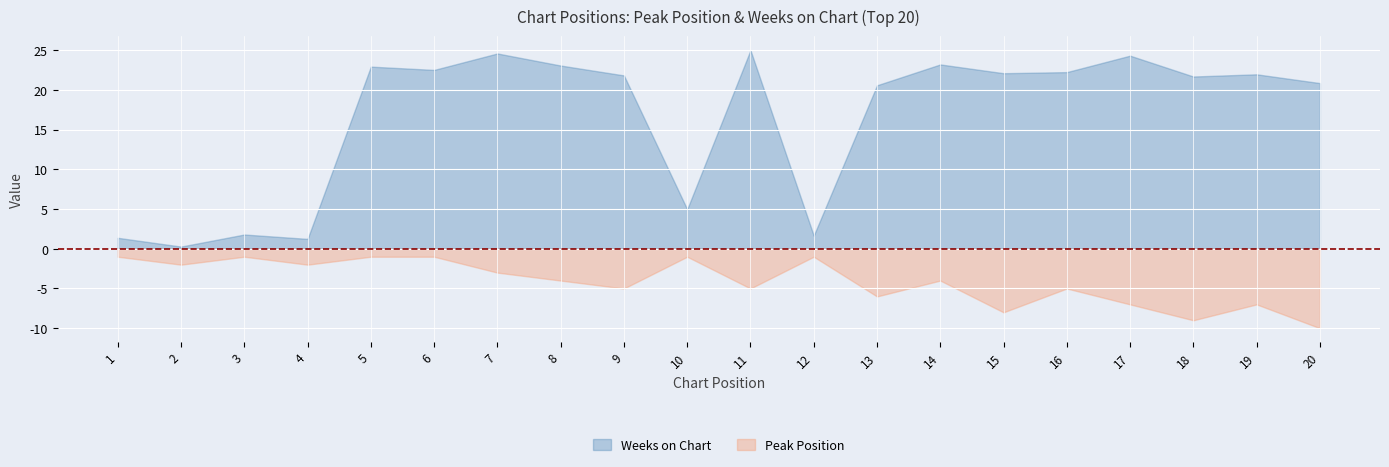

True or false: Weeks on Chart and Peak Position intersect in this chart.

False